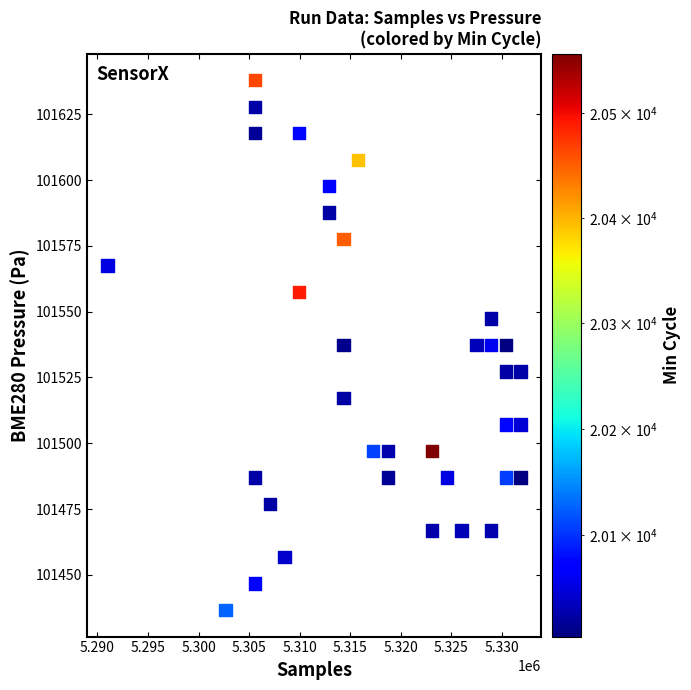

What is the range of X values (max minus min)?

40872.3